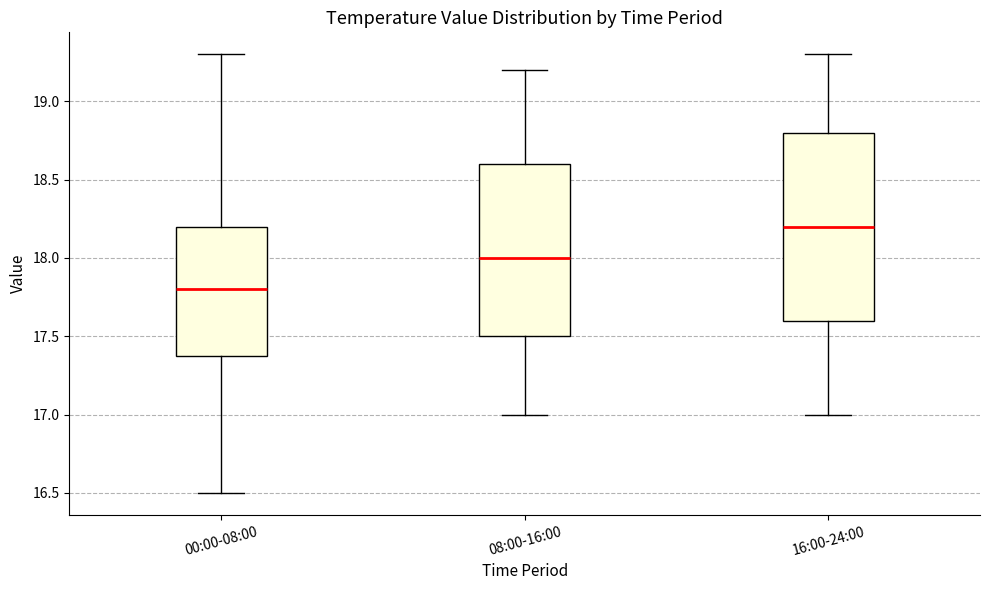

Where does the upper whisker of the box for 16:00-24:00 end on the y-axis? The values are not printed on the chart, so give them approximately, as read against the axis.

19.3